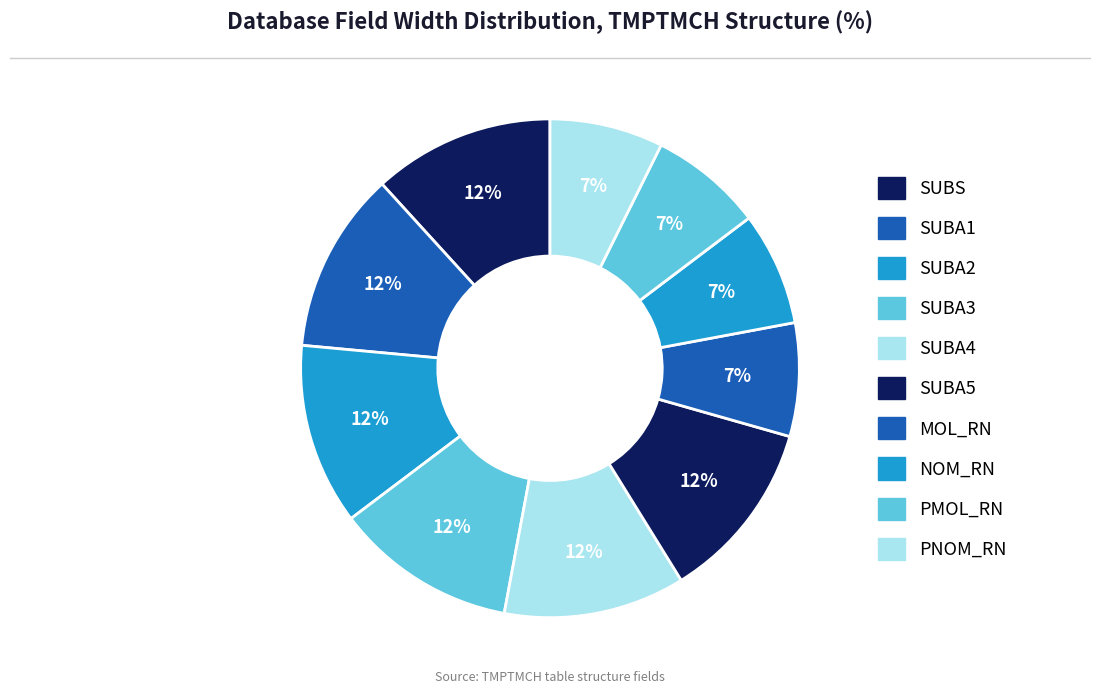

Count the number of slices in the pie.

10